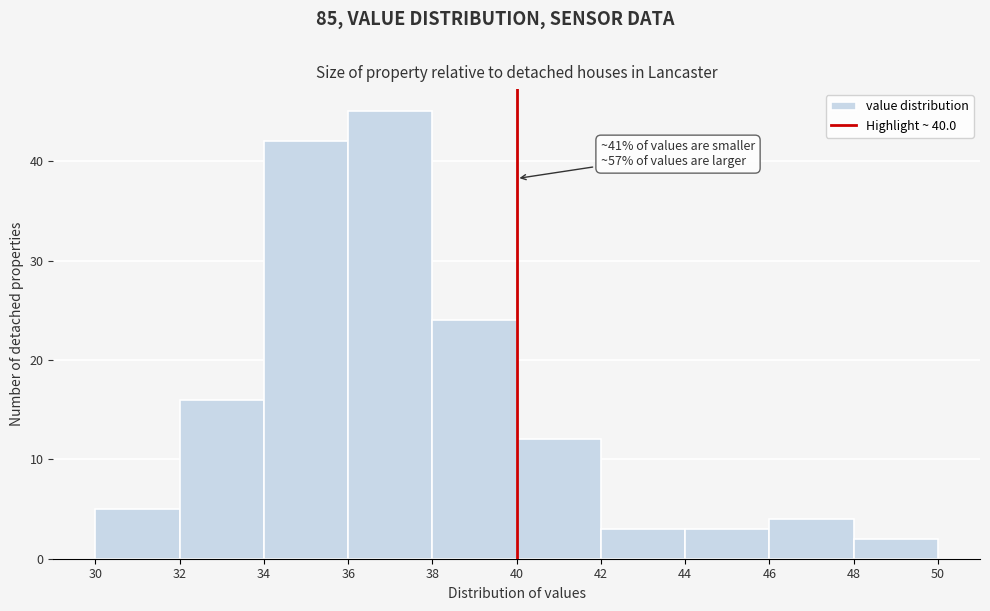

Which range on the x-axis has the tallest bar?

36 to 38